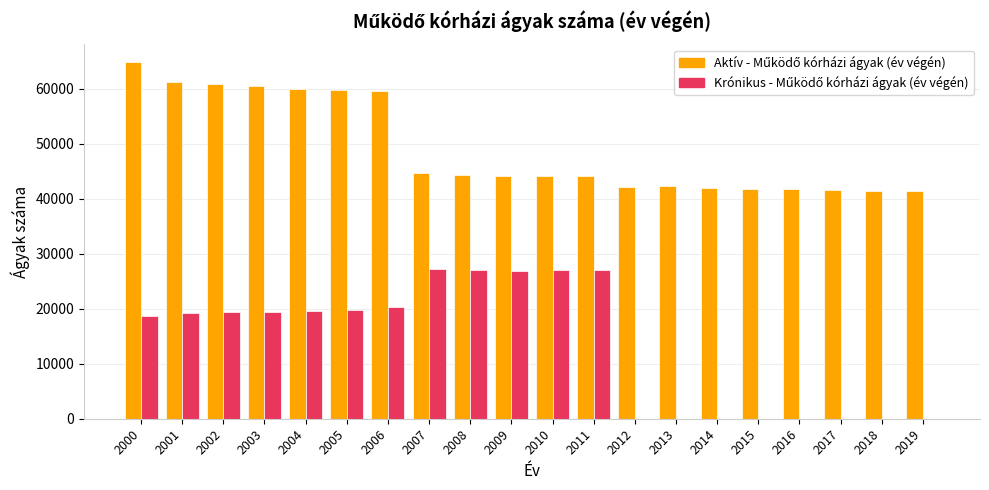

What is the maximum value shown in the chart?

64836